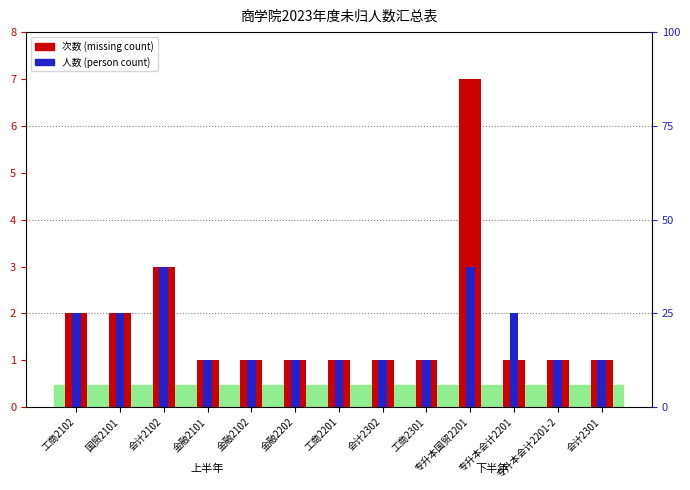

What is the total value across all series at 金融2202?

2